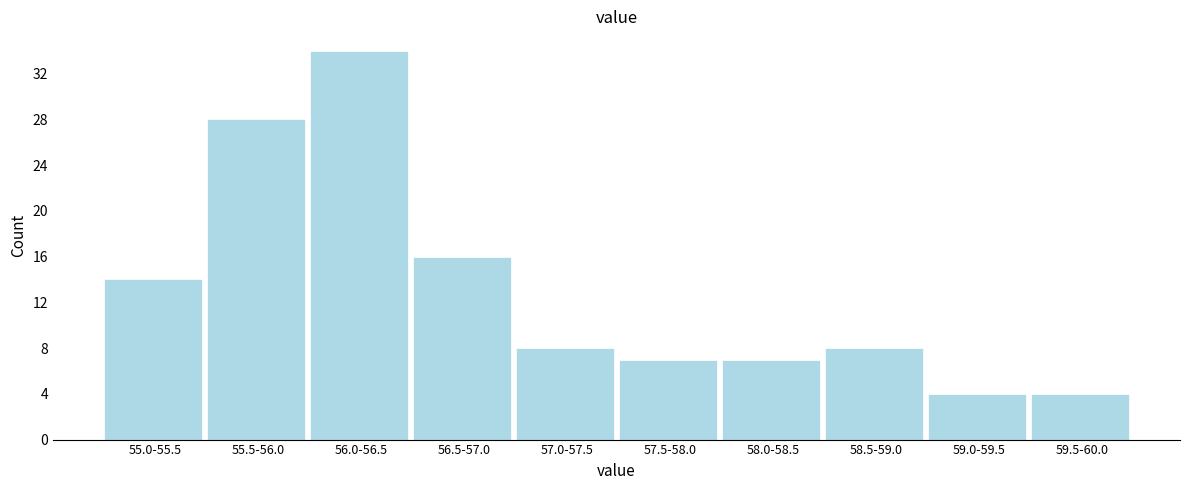

Reading left to right, list all the values displayed in this chart.

14	28	34	16	8	7	7	8	4	4